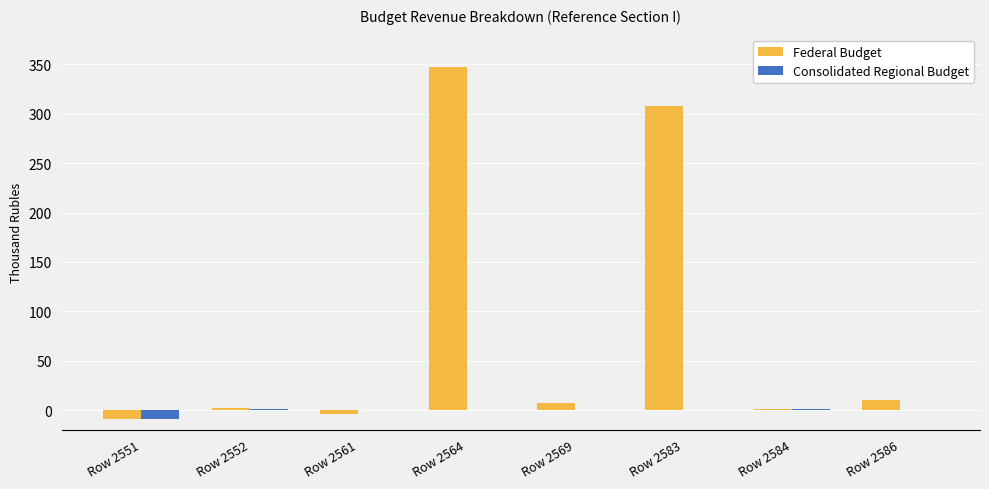

Count the number of categories in the chart.

8